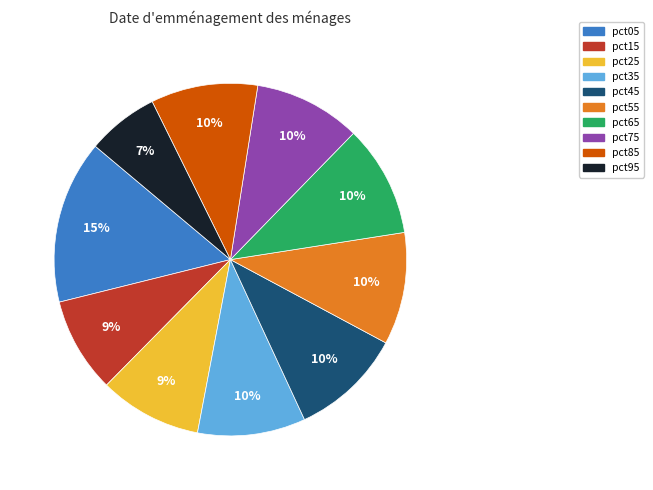

To the nearest percent, what portion does pct35 represent?

10%